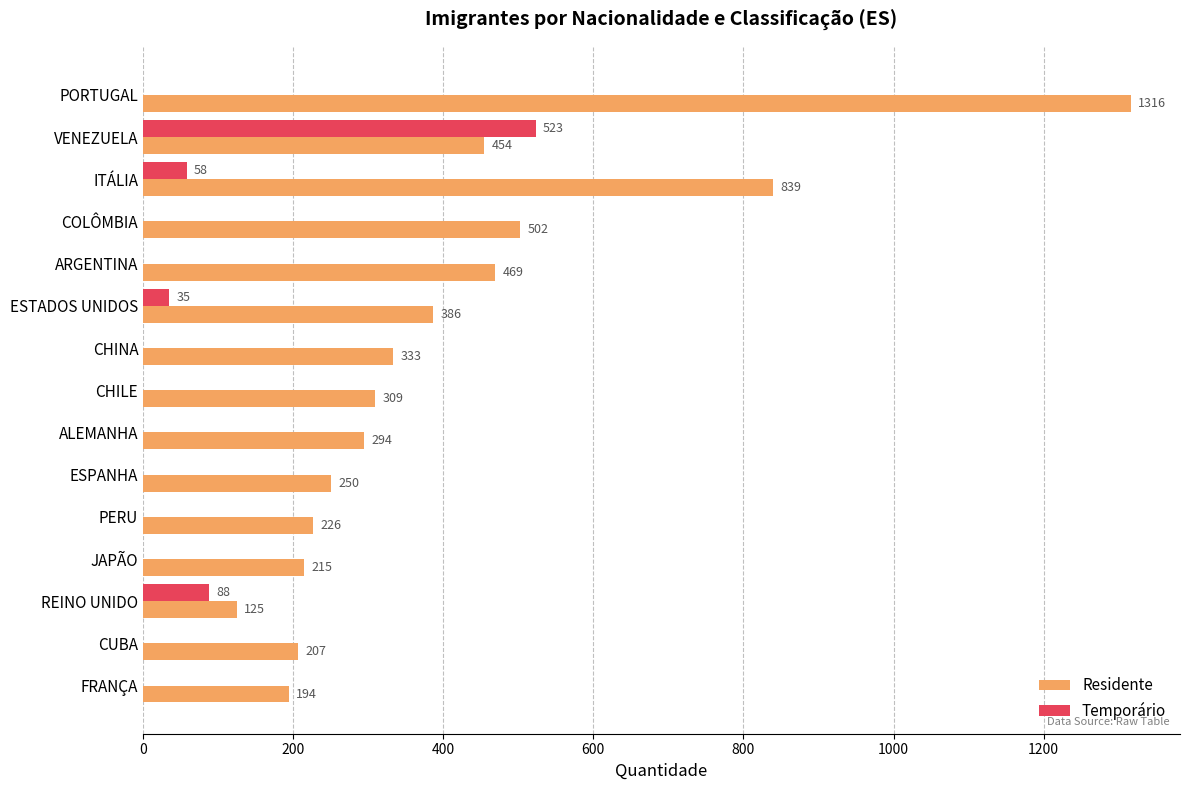

Between COLÔMBIA and REINO UNIDO, which series saw the biggest shift?

Residente